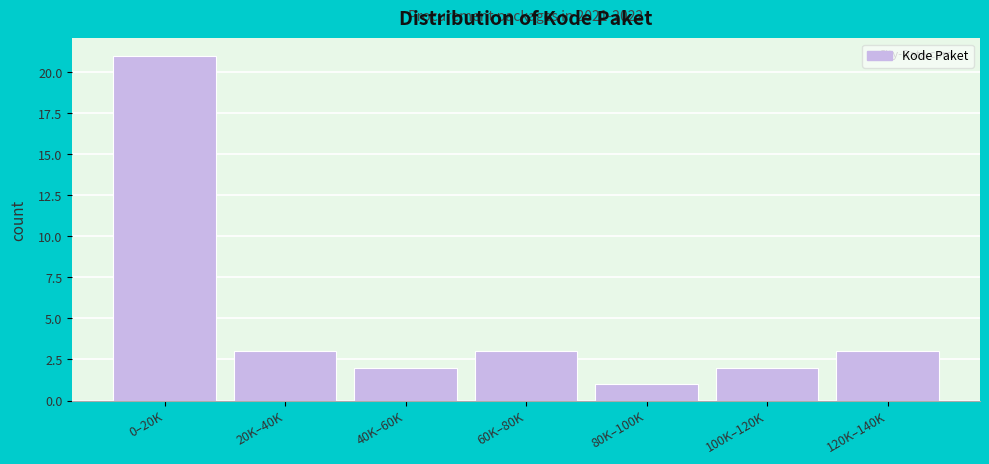

Reading left to right, extract all data points from this chart.

21	3	2	3	1	2	3